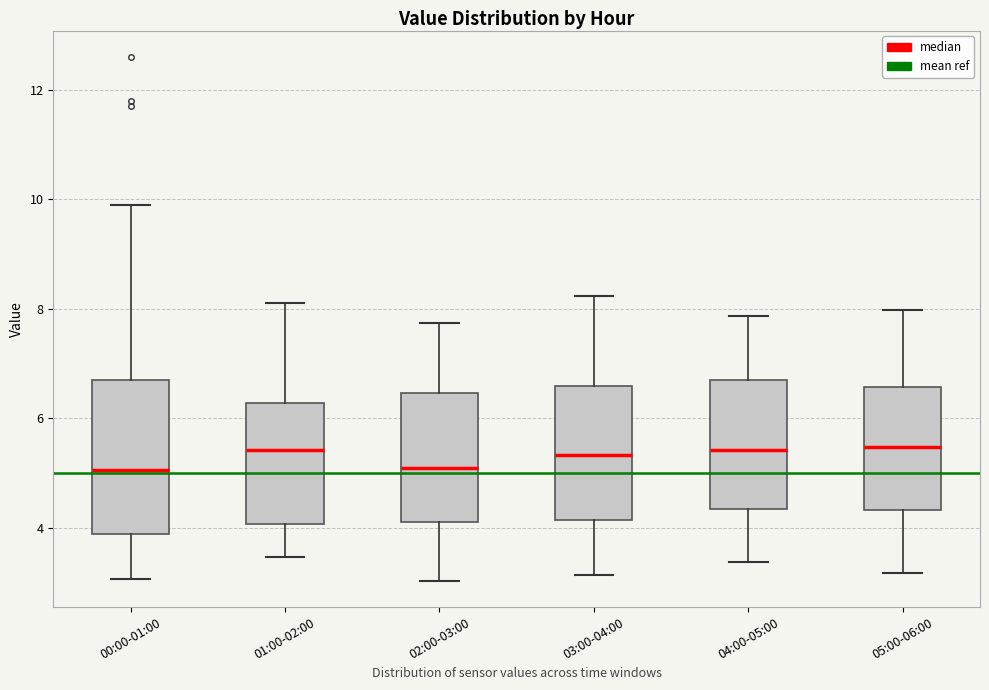

Where is the upper edge of the box for 04:00-05:00 on the y-axis? The values are not printed on the chart, so give them approximately, as read against the axis.

6.6